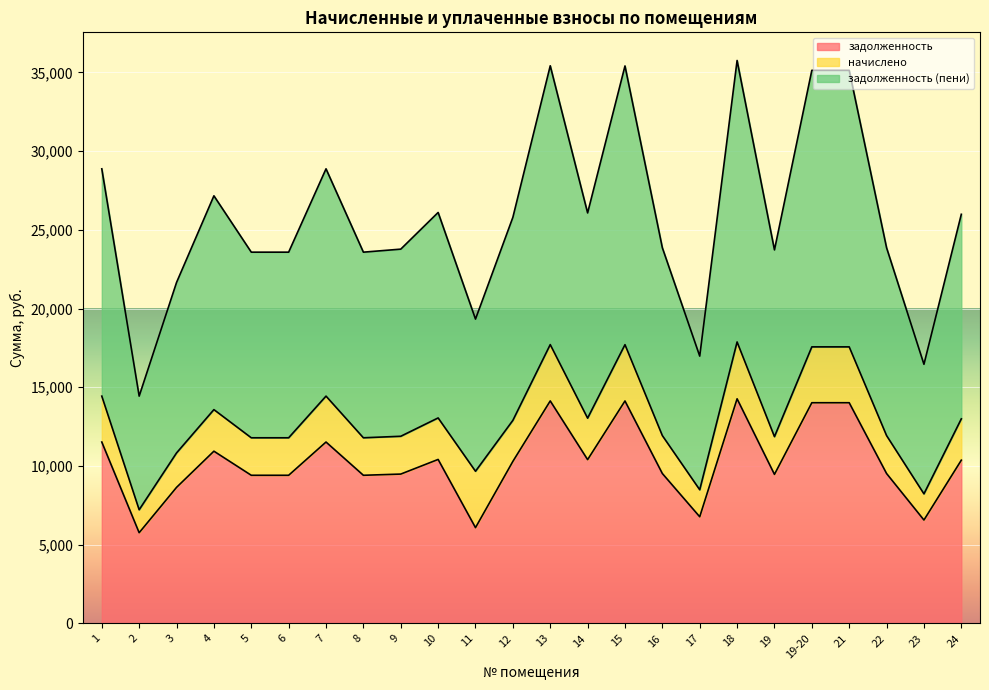

Which label corresponds to the largest value in the chart?

18